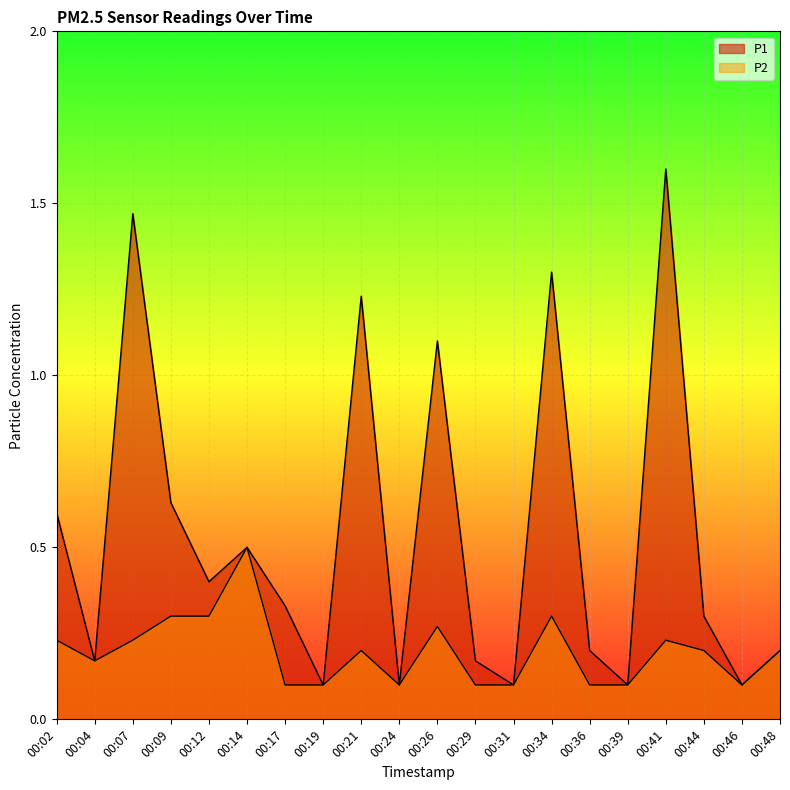

Is it true that P1 equals 1.0 at 00:02?

False